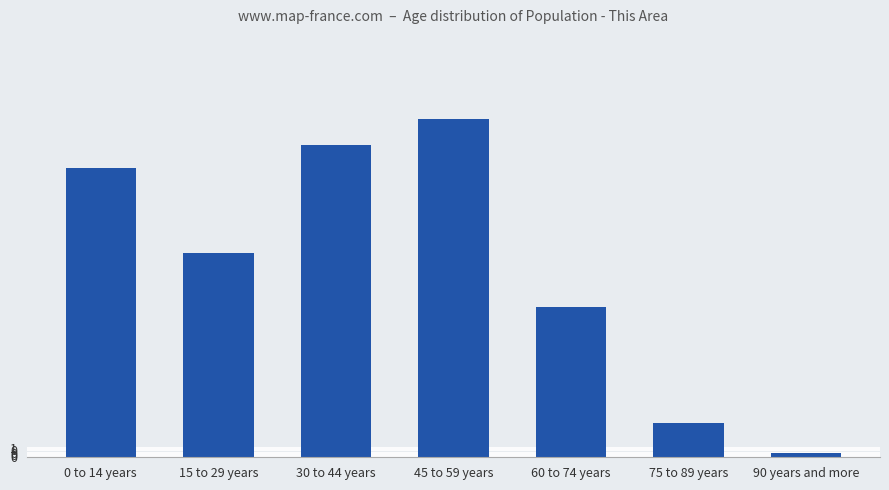

Count the number of categories in the chart.

7